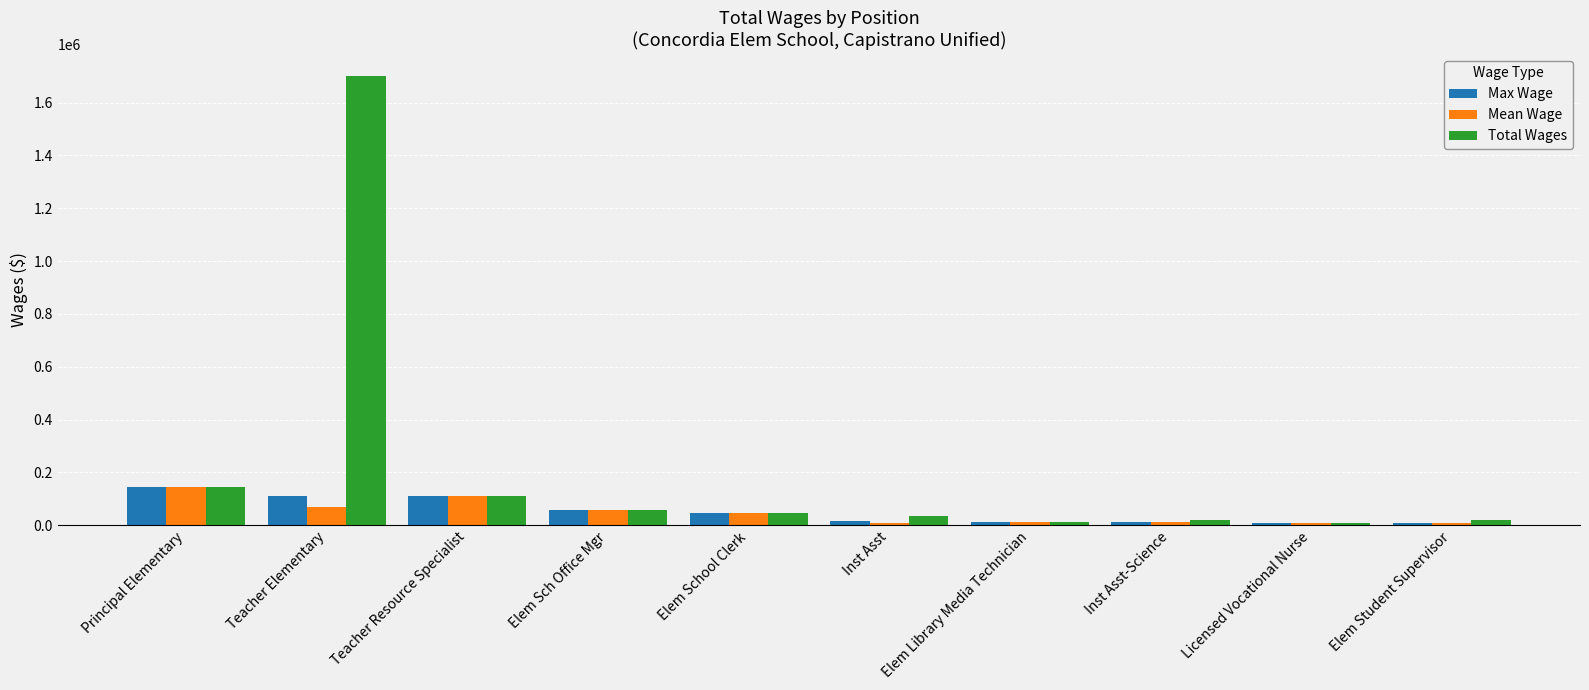

What are all the series names shown in the legend?

Max Wage, Mean Wage, Total Wages